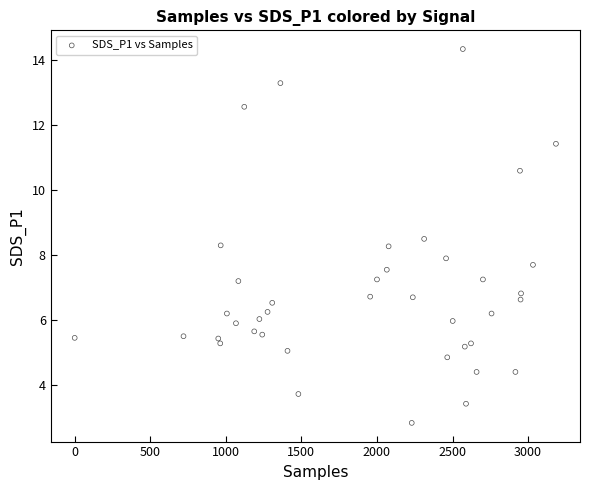

What is the range of Y values (max minus min)?

11.5